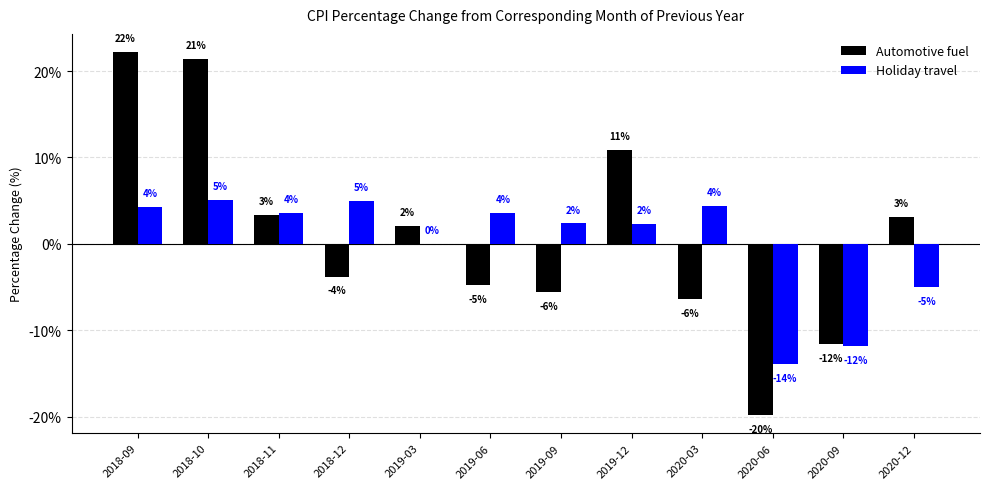

At which category is the sum across all series the highest?

2018-09